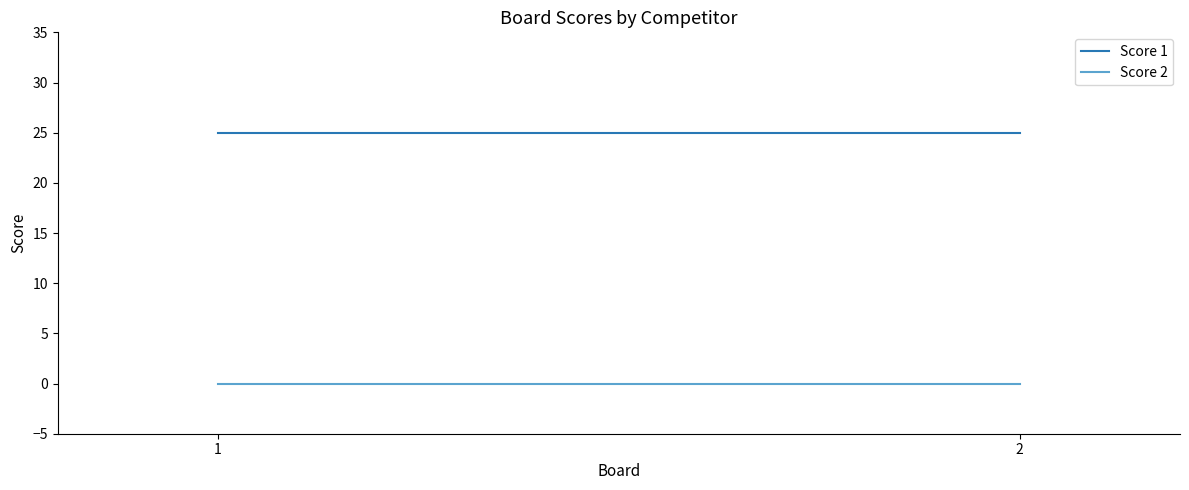

Between 1 and 2, which series saw the biggest shift?

Score 1